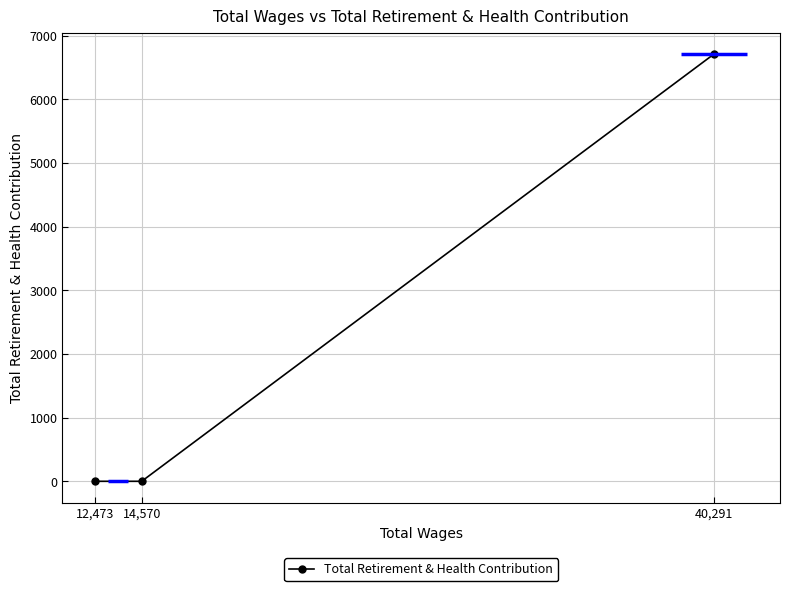

Where is the data nearest to the value 3355?

14,570